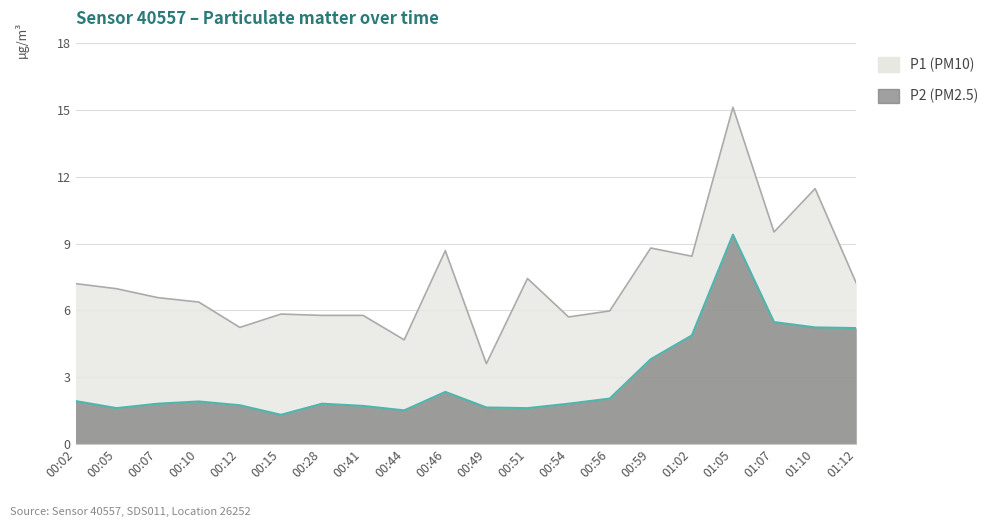

How many lines are shown in the chart?

2